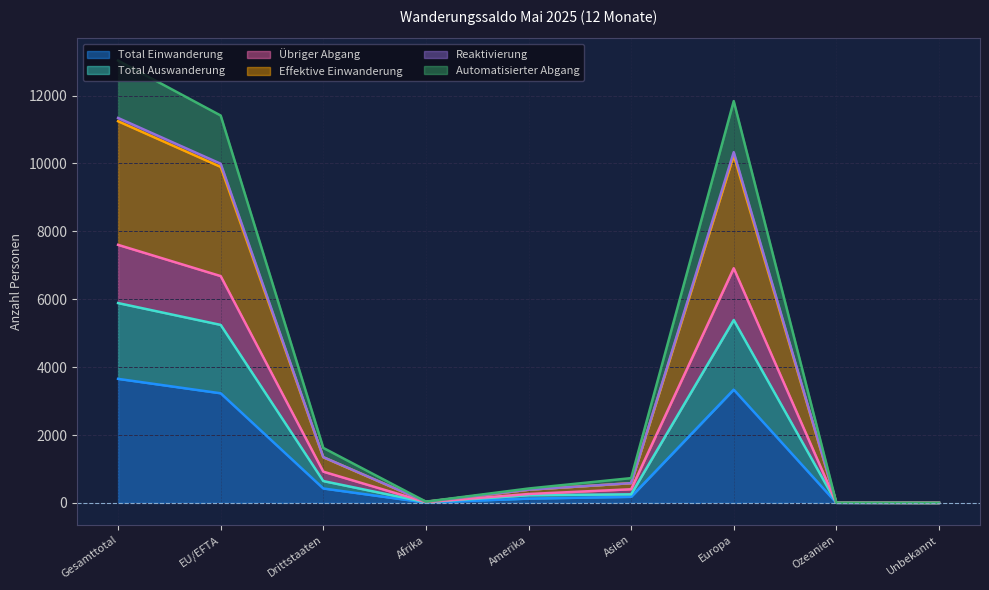

At which category does Übriger Abgang reach its first local valley?

Afrika